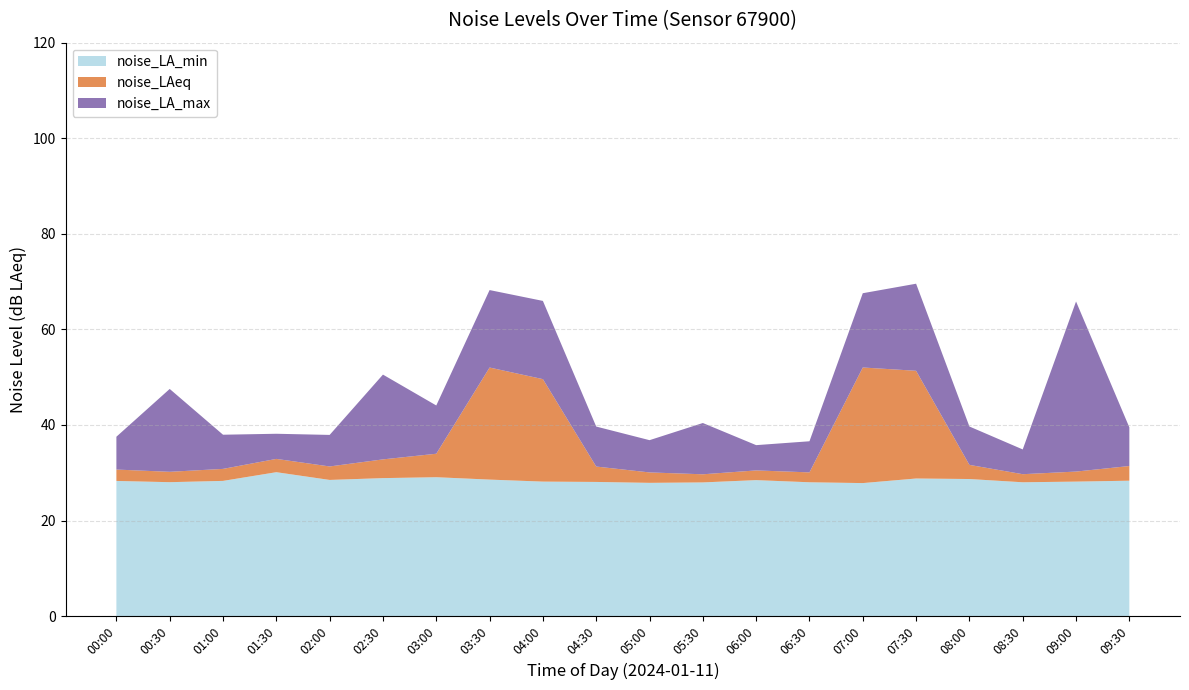

Reading left to right, what are all the values shown in this chart?

noise_LA_min: 00:00=28.3	00:30=28.0	01:00=28.3	01:30=30.1	02:00=28.5	02:30=28.9	03:00=29.1	03:30=28.6	04:00=28.1	04:30=28.1	05:00=27.9	05:30=28.0	06:00=28.5	06:30=28.0	07:00=27.8	07:30=28.8	08:00=28.7	08:30=28.0	09:00=28.1	09:30=28.3
noise_LAeq: 00:00=30.7	00:30=30.2	01:00=30.8	01:30=32.9	02:00=31.3	02:30=32.8	03:00=34.0	03:30=52.0	04:00=49.6	04:30=31.3	05:00=30.1	05:30=29.7	06:00=30.5	06:30=30.1	07:00=52.0	07:30=51.3	08:00=31.6	08:30=29.7	09:00=30.2	09:30=31.4
noise_LA_max: 00:00=37.5	00:30=47.5	01:00=38.0	01:30=38.2	02:00=37.9	02:30=50.5	03:00=44.1	03:30=68.2	04:00=66.0	04:30=39.7	05:00=36.8	05:30=40.4	06:00=35.8	06:30=36.6	07:00=67.6	07:30=69.6	08:00=39.7	08:30=34.9	09:00=65.8	09:30=39.5